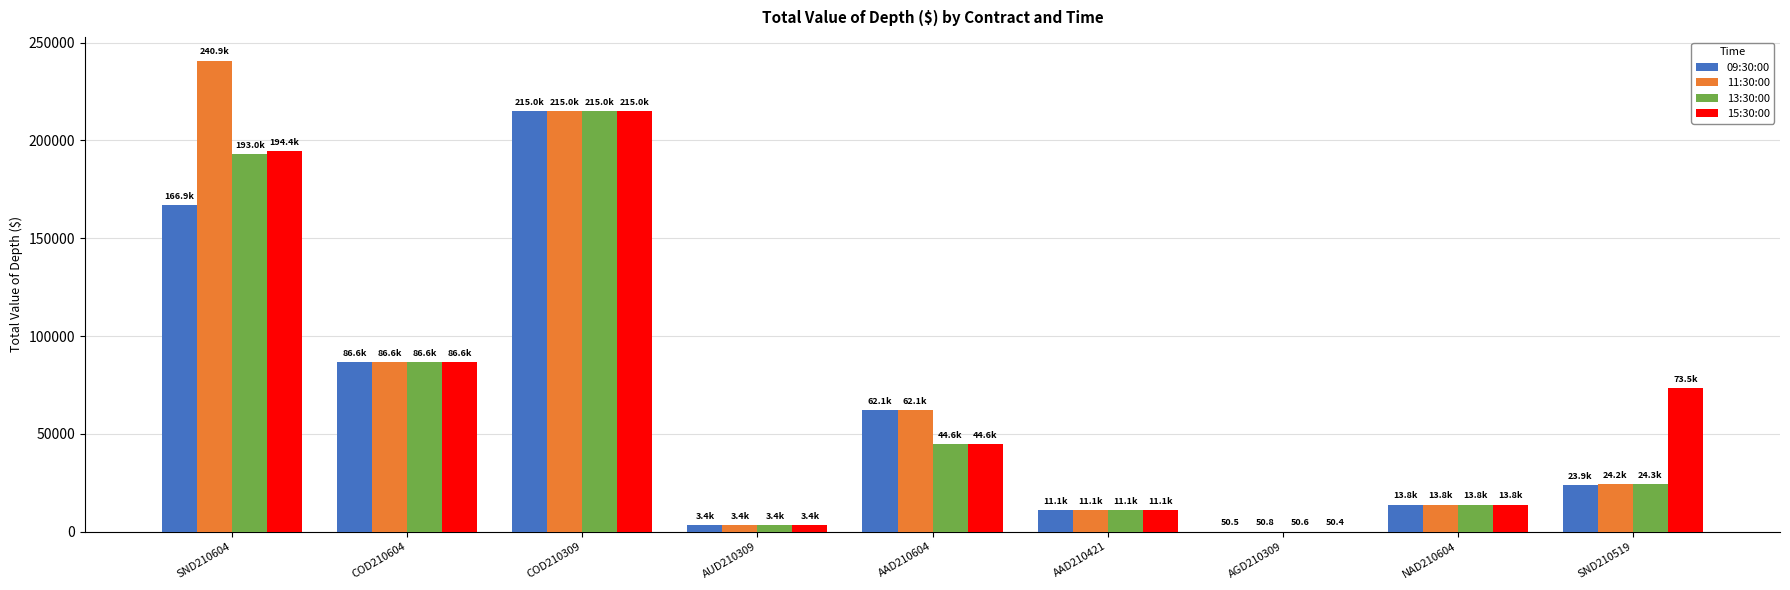

Is the value of 13:30:00 at AGD210309 greater than the value of 09:30:00 at AAD210421?

No